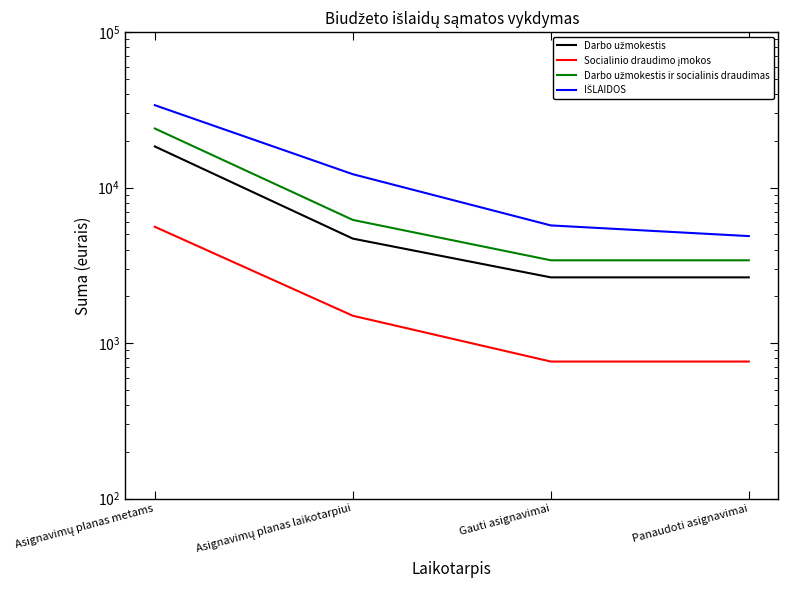

What is the smallest value displayed?

761.5